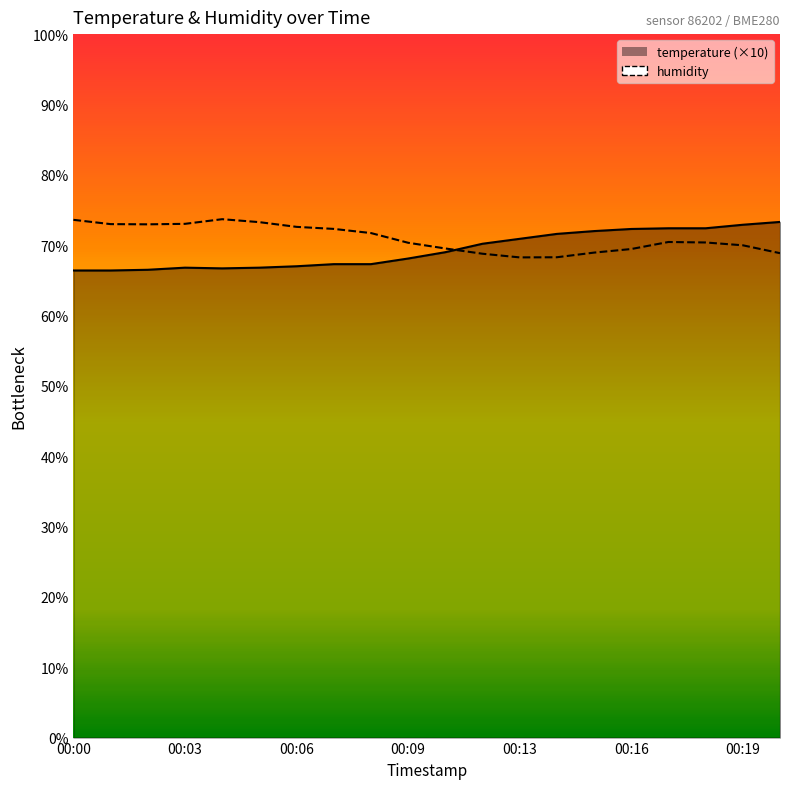

Which series has the widest spread of values?

temperature